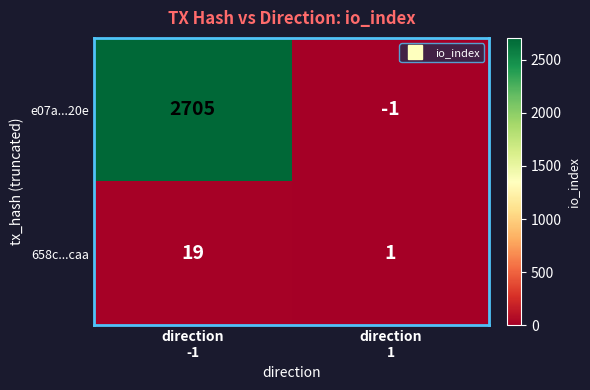

What is the difference between the maximum and minimum values in the 658c...caa series?

18